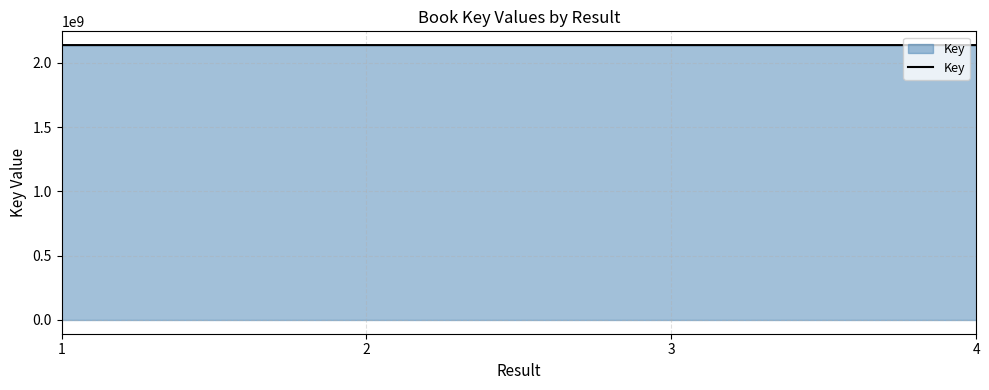

True or false: there are more than 1 points higher than both neighbors.

False